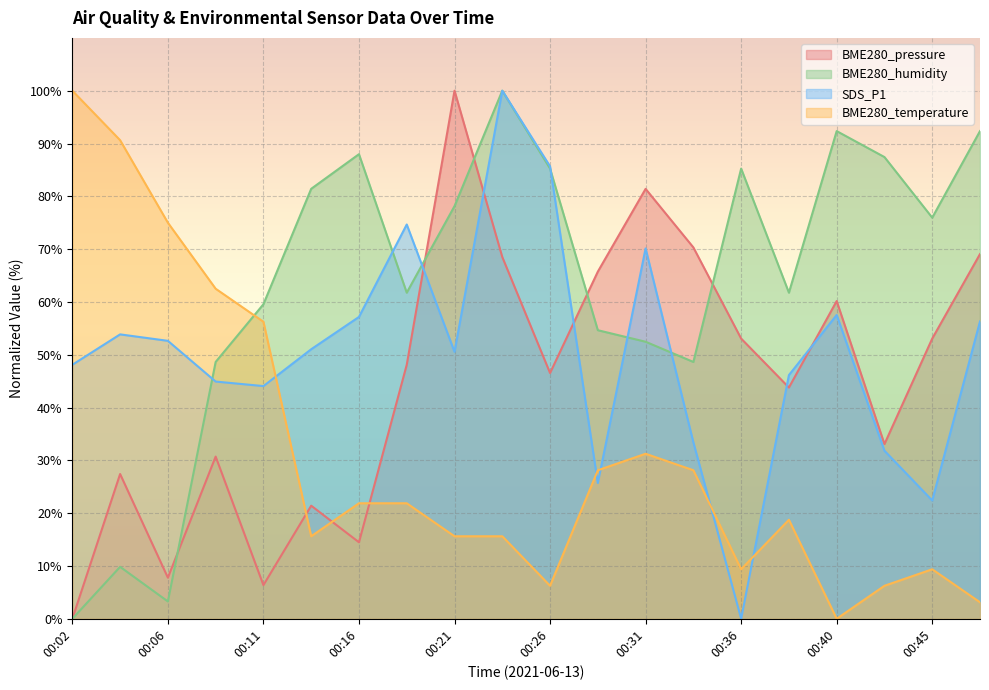

List the series in order of their peak value, highest first.

BME280_pressure, BME280_humidity, SDS_P1, BME280_temperature